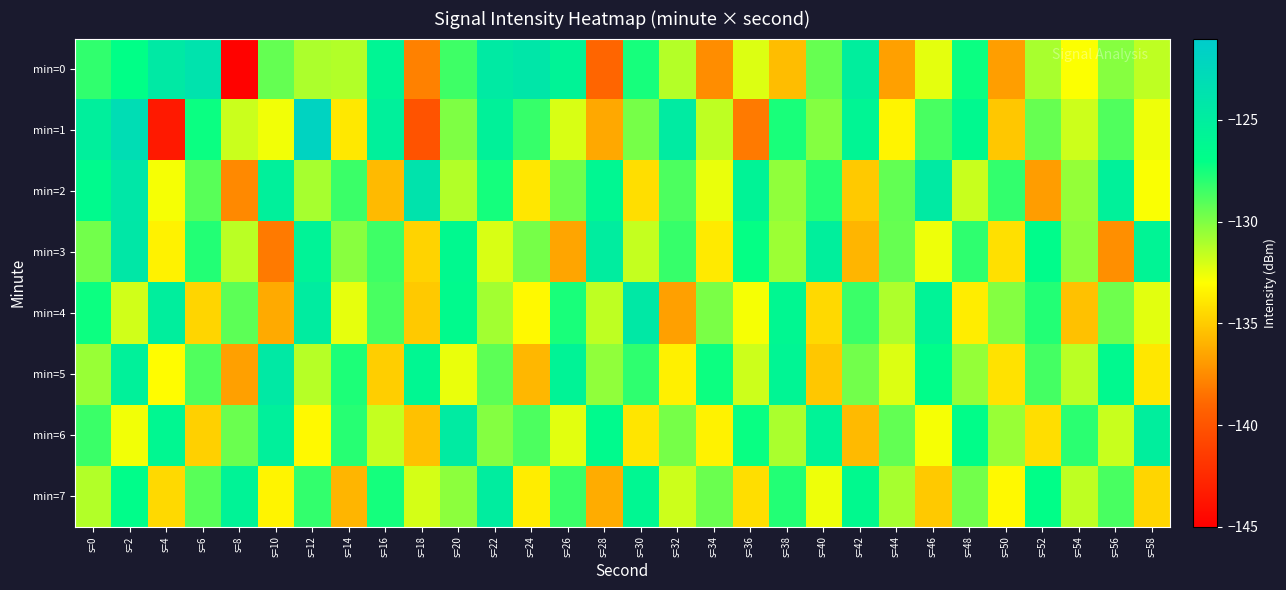

Reading right to left, list all the values displayed in this chart.

min=0: s=58=-131.5	s=56=-130.2	s=54=-132.9	s=52=-131.0	s=50=-136.8	s=48=-127.2	s=46=-132.4	s=44=-136.7	s=42=-125.1	s=40=-129.4	s=38=-135.6	s=36=-132.2	s=34=-137.4	s=32=-131.2	s=30=-127.5	s=28=-139.0	s=26=-125.7	s=24=-124.1	s=22=-124.6	s=20=-128.5	s=18=-137.9	s=16=-125.9	s=14=-131.2	s=12=-131.1	s=10=-129.4	s=8=-144.8	s=6=-123.8	s=4=-124.5	s=2=-127.0	s=0=-128.1
min=1: s=58=-132.6	s=56=-128.9	s=54=-131.8	s=52=-129.4	s=50=-135.2	s=48=-126.3	s=46=-128.7	s=44=-133.4	s=42=-125.9	s=40=-130.1	s=38=-127.6	s=36=-138.2	s=34=-131.5	s=32=-124.7	s=30=-129.8	s=28=-136.4	s=26=-132.1	s=24=-128.3	s=22=-125.5	s=20=-130.0	s=18=-140.1	s=16=-125.3	s=14=-133.9	s=12=-122.0	s=10=-132.7	s=8=-131.7	s=6=-127.3	s=4=-143.5	s=2=-123.1	s=0=-125.2
min=2: s=58=-132.9	s=56=-125.4	s=54=-130.5	s=52=-136.8	s=50=-128.2	s=48=-131.7	s=46=-124.6	s=44=-129.3	s=42=-135.1	s=40=-127.9	s=38=-130.4	s=36=-125.7	s=34=-132.5	s=32=-128.8	s=30=-134.3	s=28=-126.1	s=26=-129.6	s=24=-133.9	s=22=-127.5	s=20=-131.2	s=18=-123.8	s=16=-135.7	s=14=-128.4	s=12=-130.9	s=10=-125.3	s=8=-137.6	s=6=-129.1	s=4=-132.8	s=2=-124.2	s=0=-126.5
min=3: s=58=-125.8	s=56=-137.4	s=54=-130.3	s=52=-126.7	s=50=-134.2	s=48=-128.1	s=46=-132.6	s=44=-129.4	s=42=-135.9	s=40=-125.2	s=38=-130.7	s=36=-127.1	s=34=-133.8	s=32=-128.3	s=30=-131.6	s=28=-124.9	s=26=-136.5	s=24=-129.8	s=22=-132.1	s=20=-126.3	s=18=-134.7	s=16=-128.5	s=14=-130.2	s=12=-125.6	s=10=-138.2	s=8=-131.4	s=6=-127.8	s=4=-133.5	s=2=-124.3	s=0=-129.7
min=4: s=58=-132.3	s=56=-129.6	s=54=-135.4	s=52=-127.8	s=50=-130.1	s=48=-133.7	s=46=-125.6	s=44=-131.1	s=42=-128.4	s=40=-134.5	s=38=-126.2	s=36=-132.8	s=34=-129.9	s=32=-136.7	s=30=-124.4	s=28=-131.5	s=26=-127.6	s=24=-133.2	s=22=-130.8	s=20=-126.5	s=18=-135.1	s=16=-128.7	s=14=-132.4	s=12=-124.8	s=10=-136.3	s=8=-129.2	s=6=-134.6	s=4=-125.1	s=2=-131.9	s=0=-127.3
min=5: s=58=-133.9	s=56=-126.3	s=54=-131.4	s=52=-128.6	s=50=-134.1	s=48=-130.5	s=46=-126.8	s=44=-132.2	s=42=-129.7	s=40=-135.2	s=38=-125.9	s=36=-131.8	s=34=-127.3	s=32=-133.6	s=30=-128.1	s=28=-130.4	s=26=-125.7	s=24=-135.8	s=22=-129.2	s=20=-132.5	s=18=-126.1	s=16=-134.9	s=14=-127.7	s=12=-131.3	s=10=-124.5	s=8=-136.7	s=6=-128.9	s=4=-133.1	s=2=-125.4	s=0=-130.6
min=6: s=58=-125.1	s=56=-131.7	s=54=-128.0	s=52=-134.3	s=50=-130.6	s=48=-126.9	s=46=-132.8	s=44=-129.3	s=42=-135.7	s=40=-125.6	s=38=-131.0	s=36=-127.2	s=34=-133.5	s=32=-129.8	s=30=-134.0	s=28=-126.5	s=26=-132.3	s=24=-128.8	s=22=-130.1	s=20=-124.7	s=18=-135.4	s=16=-131.6	s=14=-127.9	s=12=-133.2	s=10=-125.3	s=8=-129.5	s=6=-134.8	s=4=-126.2	s=2=-132.7	s=0=-128.4
min=7: s=58=-134.6	s=56=-128.7	s=54=-131.5	s=52=-127.0	s=50=-133.2	s=48=-129.7	s=46=-135.1	s=44=-130.9	s=42=-126.4	s=40=-132.6	s=38=-127.8	s=36=-134.3	s=34=-129.5	s=32=-131.8	s=30=-126.1	s=28=-136.2	s=26=-128.4	s=24=-133.7	s=22=-124.9	s=20=-130.3	s=18=-132.0	s=16=-127.5	s=14=-135.9	s=12=-128.2	s=10=-133.4	s=8=-125.7	s=6=-129.1	s=4=-134.5	s=2=-126.8	s=0=-131.2